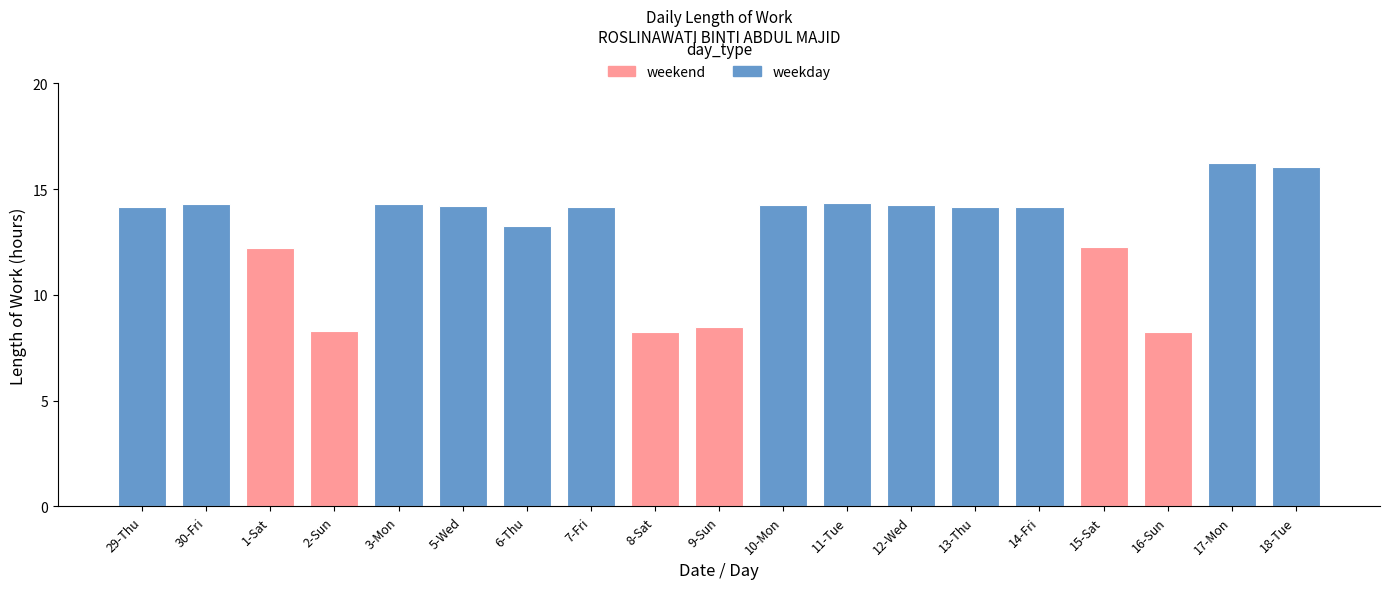

Does the chart contain stacked bars?

No